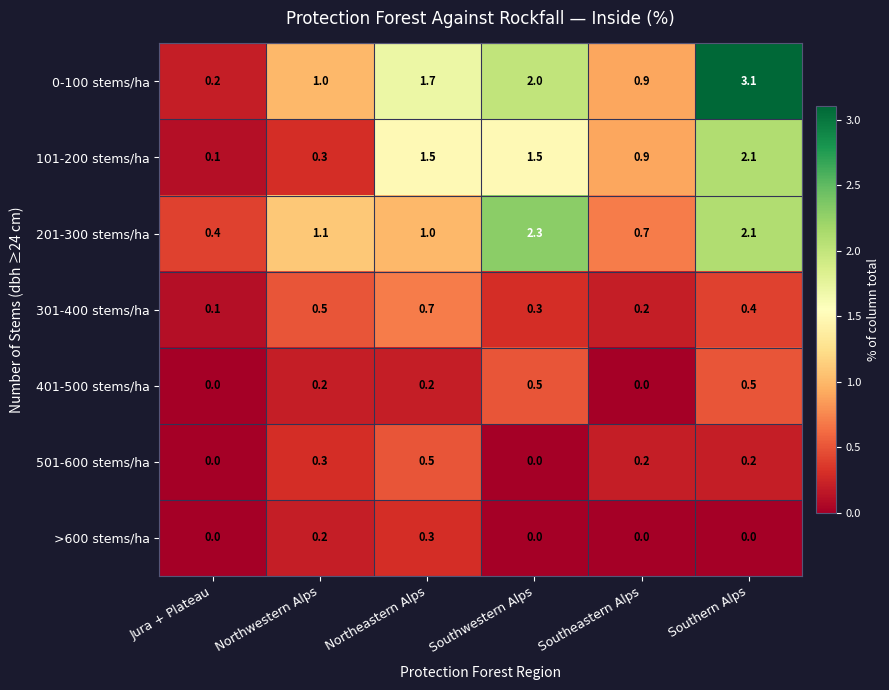

What is the maximum value shown in the chart?

3.1